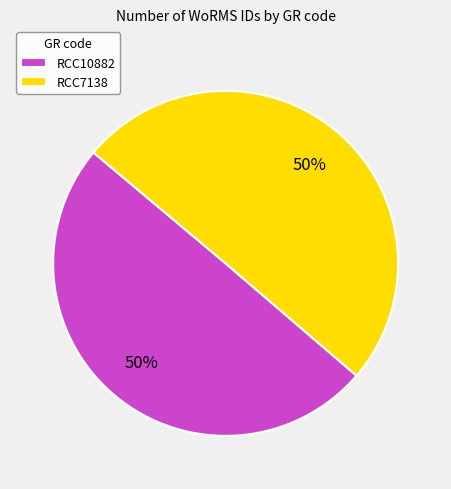

Combined, do RCC7138 and RCC10882 account for over 50%?

Yes